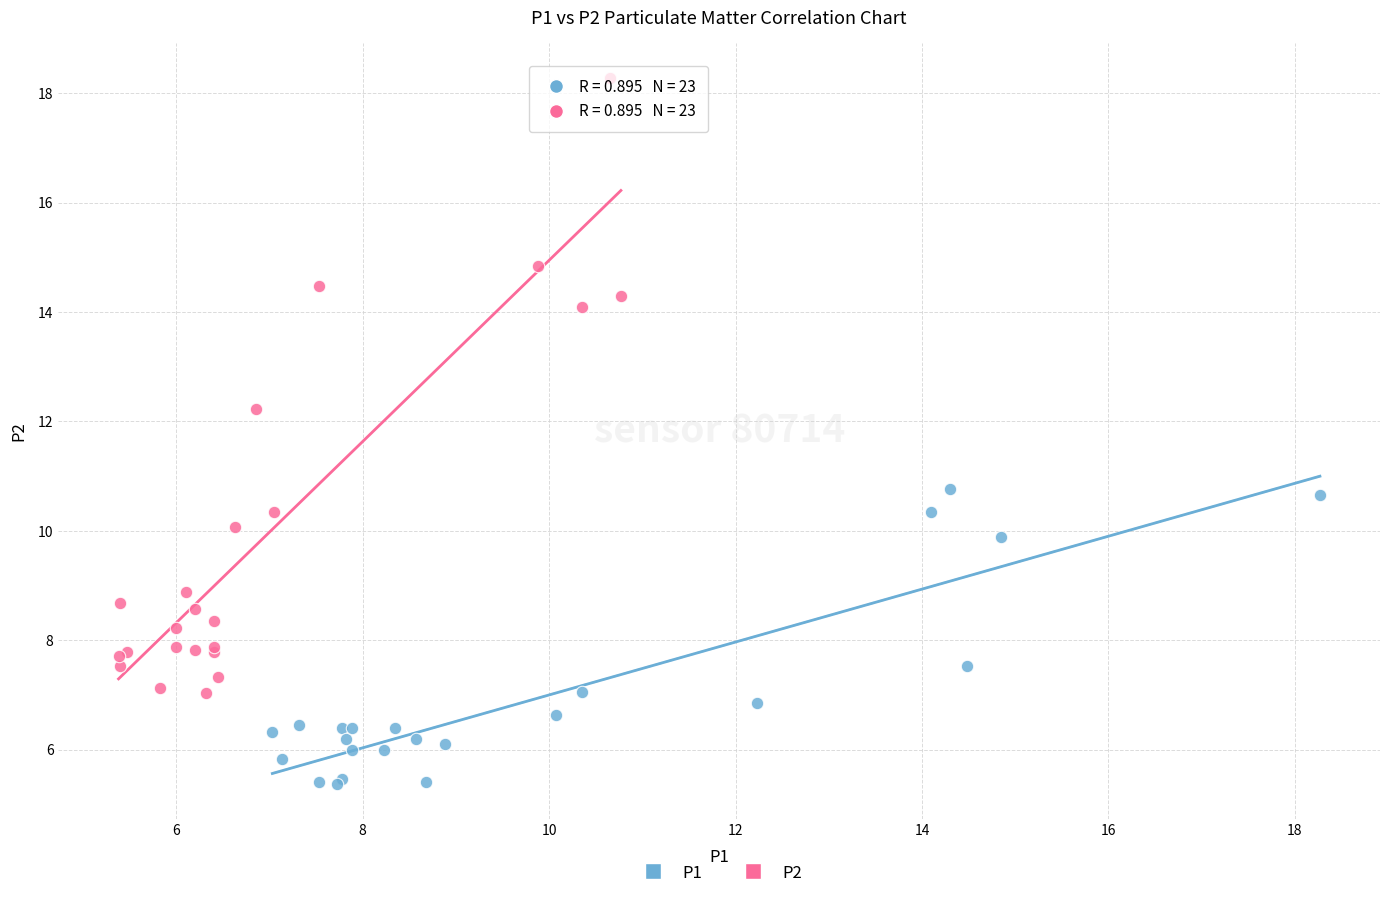

What are all the series names shown in the legend?

P1, P2